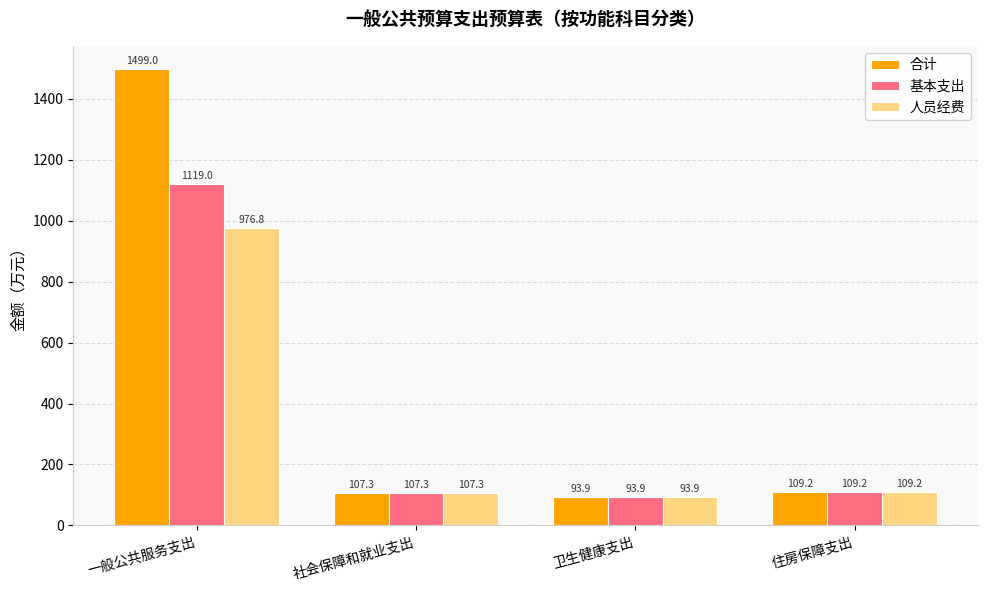

Which series changed the most between 一般公共服务支出 and 卫生健康支出?

合计